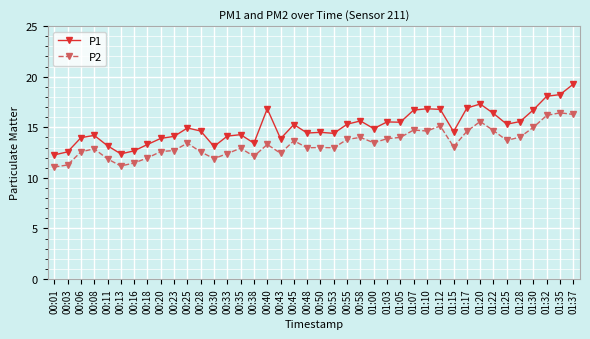

What is the maximum value shown in the chart?

19.3